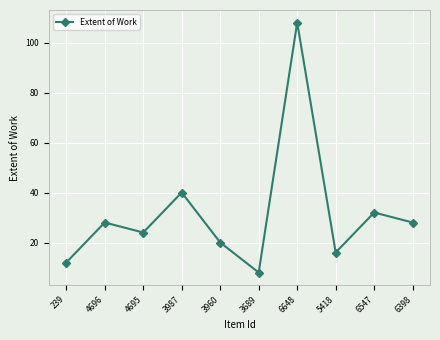

How many lines are shown in the chart?

1